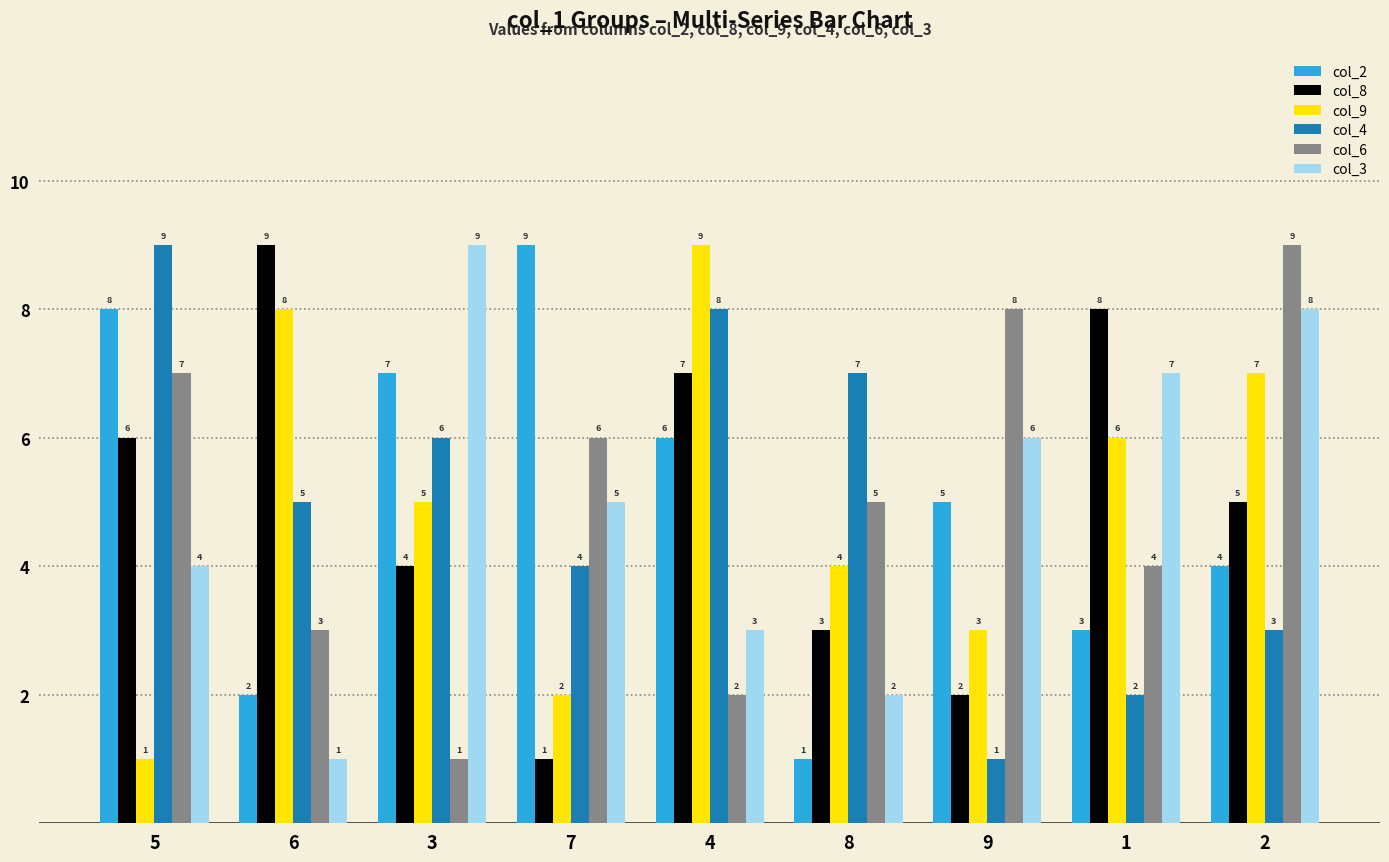

At which label is col_4 closest to 5?

6